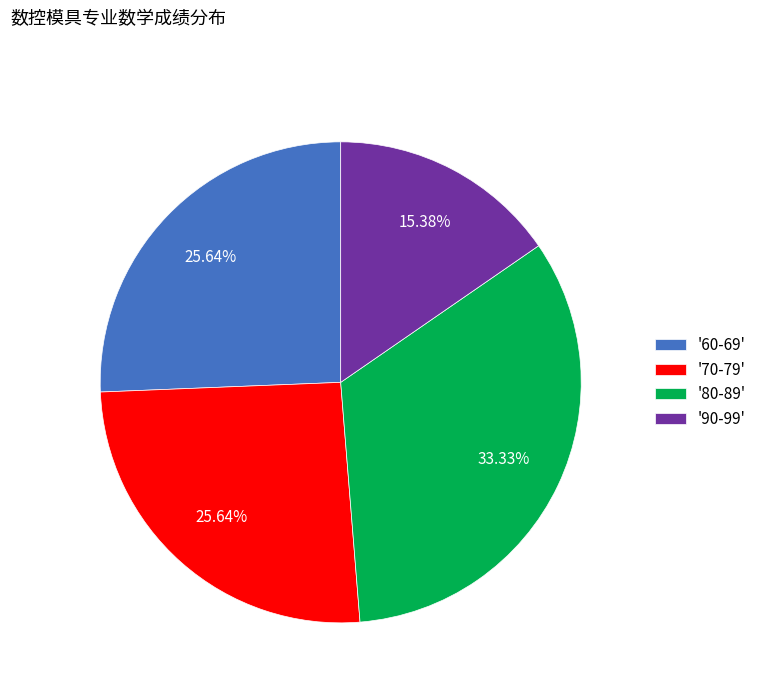

Combined, do '90-99' and '70-79' account for over 50%?

No